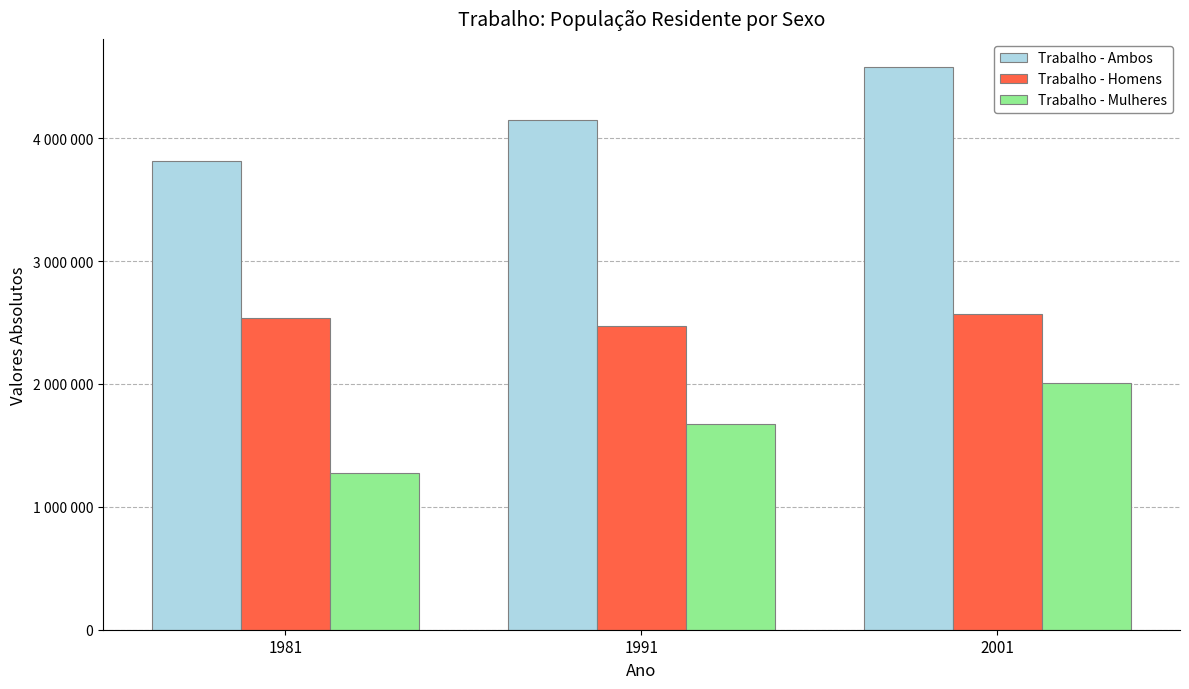

The value of Trabalho - Homens at 1981 is 3602313. True or false?

False